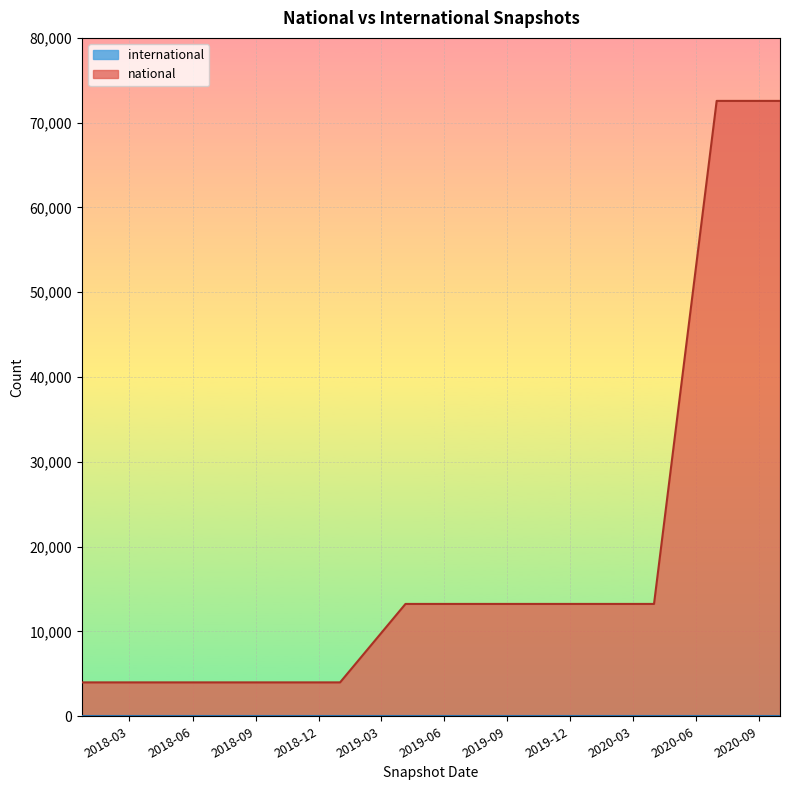

Reading right to left, extract all data points from this chart.

national: 72570	72570	13249	13249	13249	13249	13249	13249	3997	3997	3997	3997	3997
international: 0	0	0	0	0	0	0	0	0	0	0	0	0